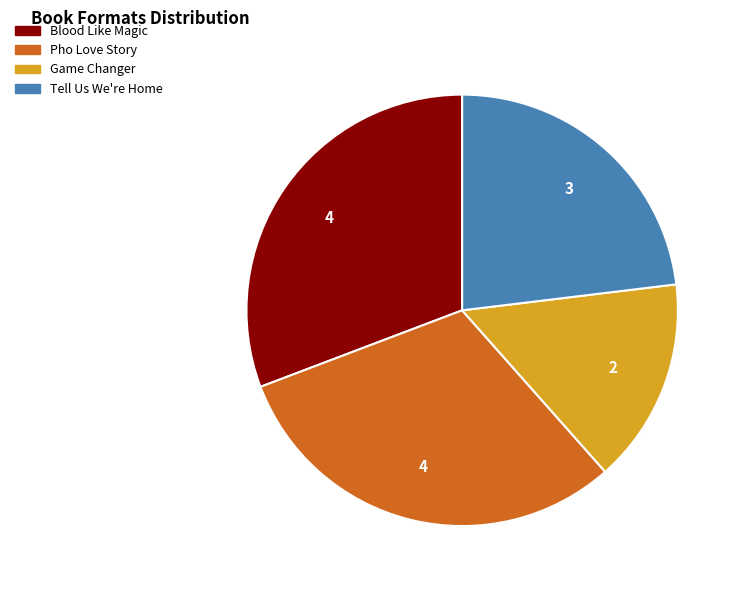

True or false: Pho Love Story accounts for 31% of the total.

True